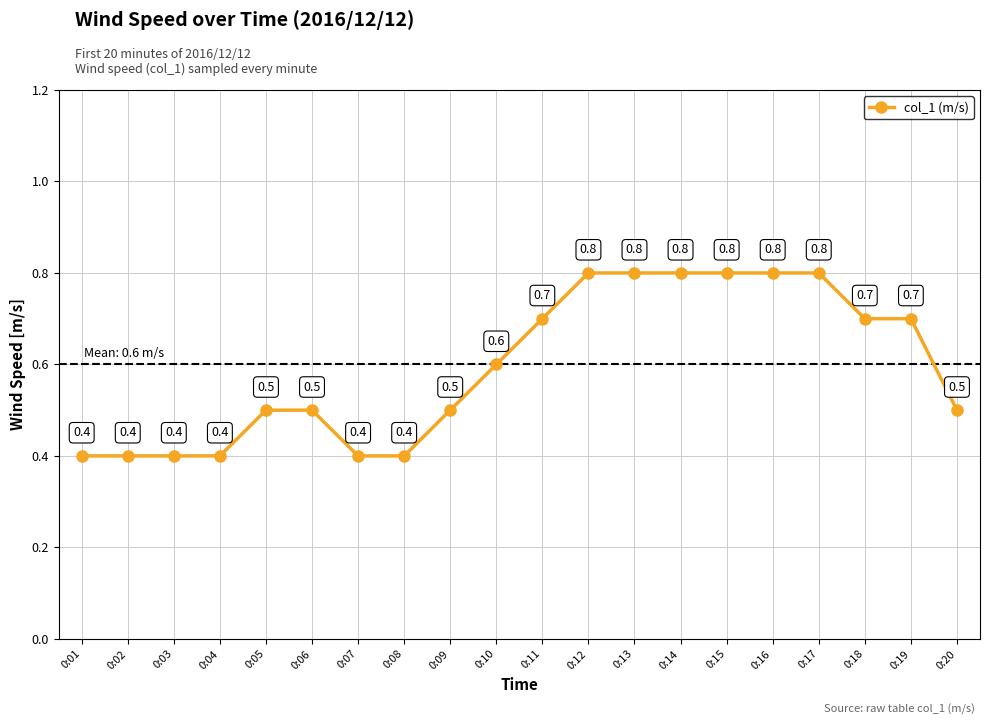

Is this an area chart (filled region under the line)?

No